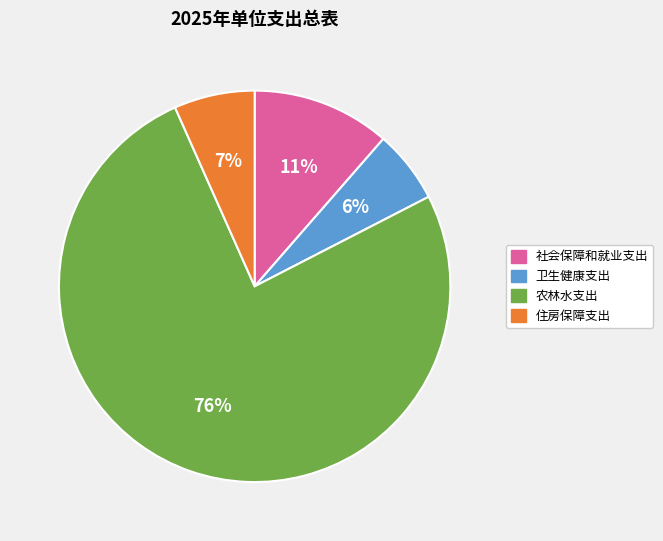

Does 住房保障支出 account for over 50% of the chart?

No